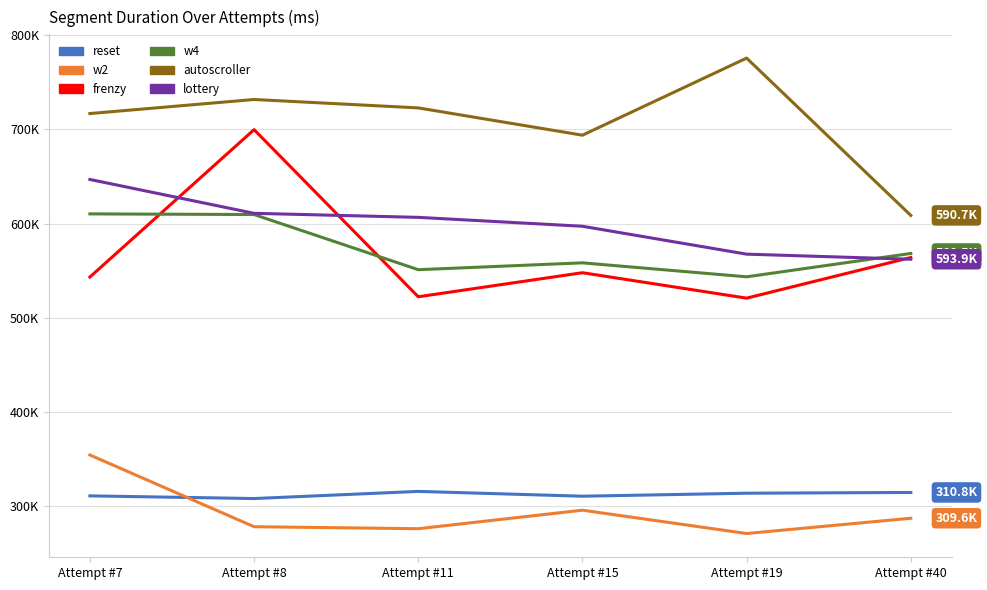

What are all the series names shown in the legend?

reset, w2, frenzy, w4, autoscroller, lottery